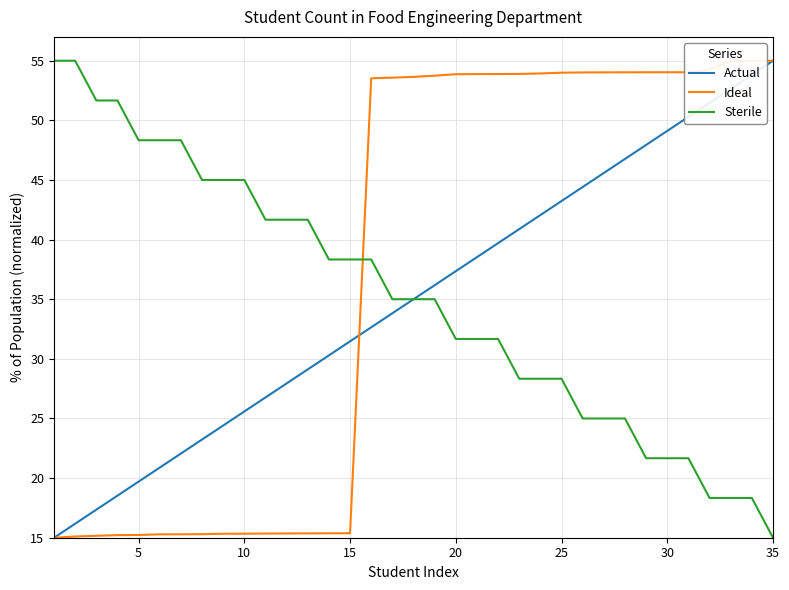

Which series has the largest total across all categories?

Ideal